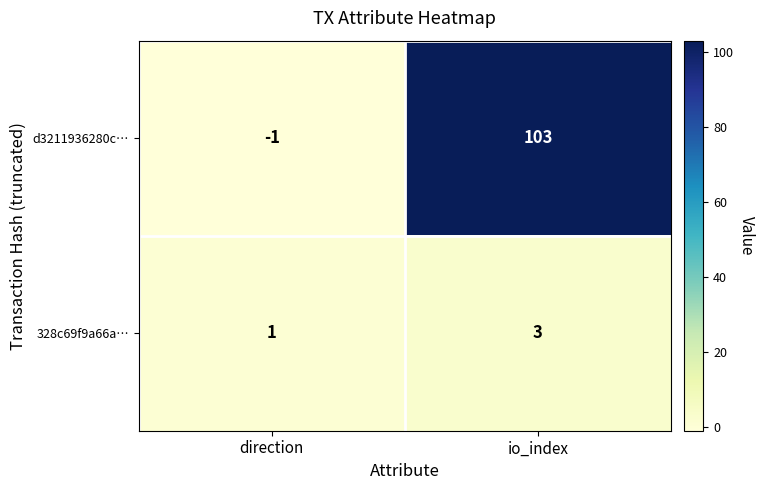

Is it true that d3211936280c… equals 45 at io_index?

False